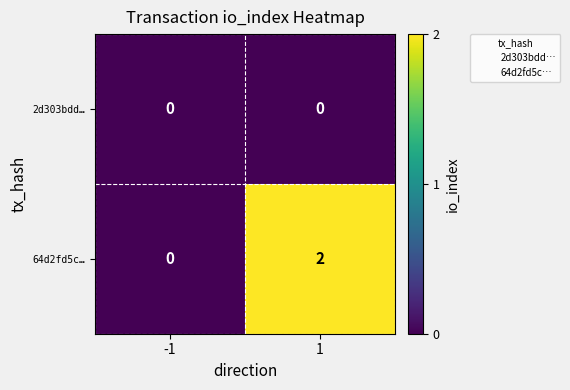

Which series has the largest range (max minus min)?

64d2fd5c…